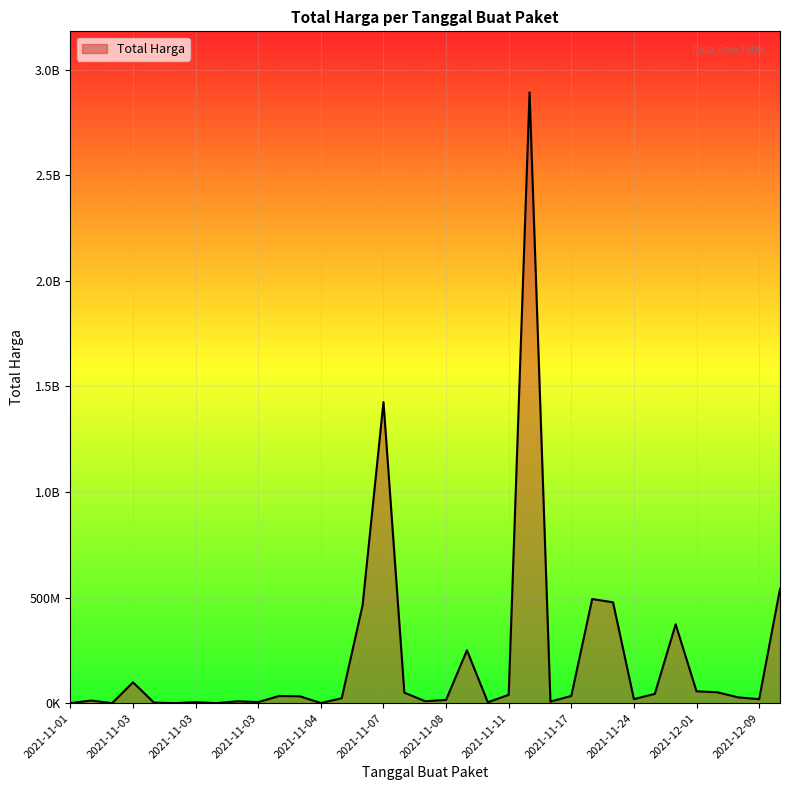

Is this an area chart (filled region under the line)?

Yes